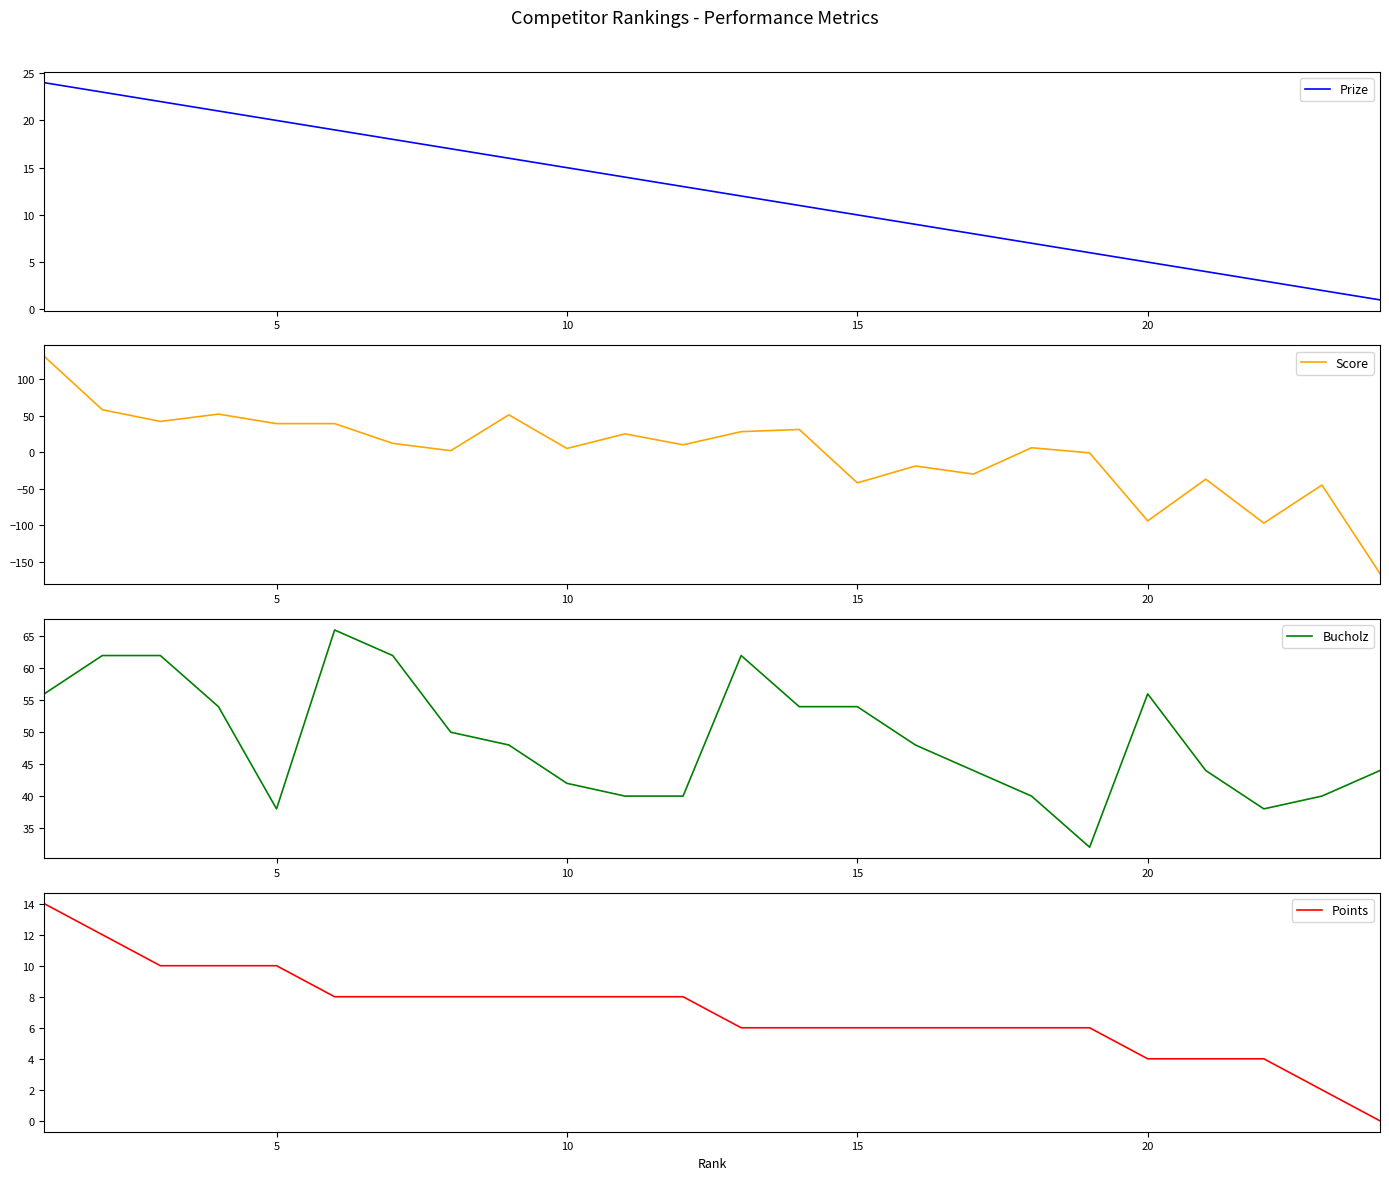

True or false: Prize has a value of 26 at 10.

False